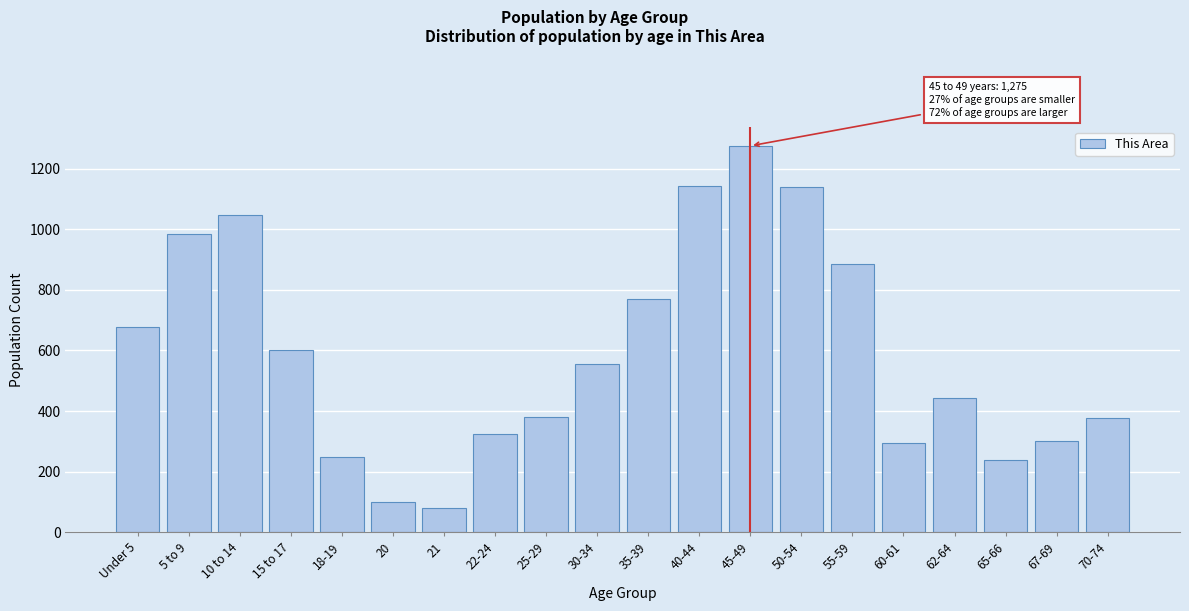

What is the label of the 7th bar from the right?

50-54